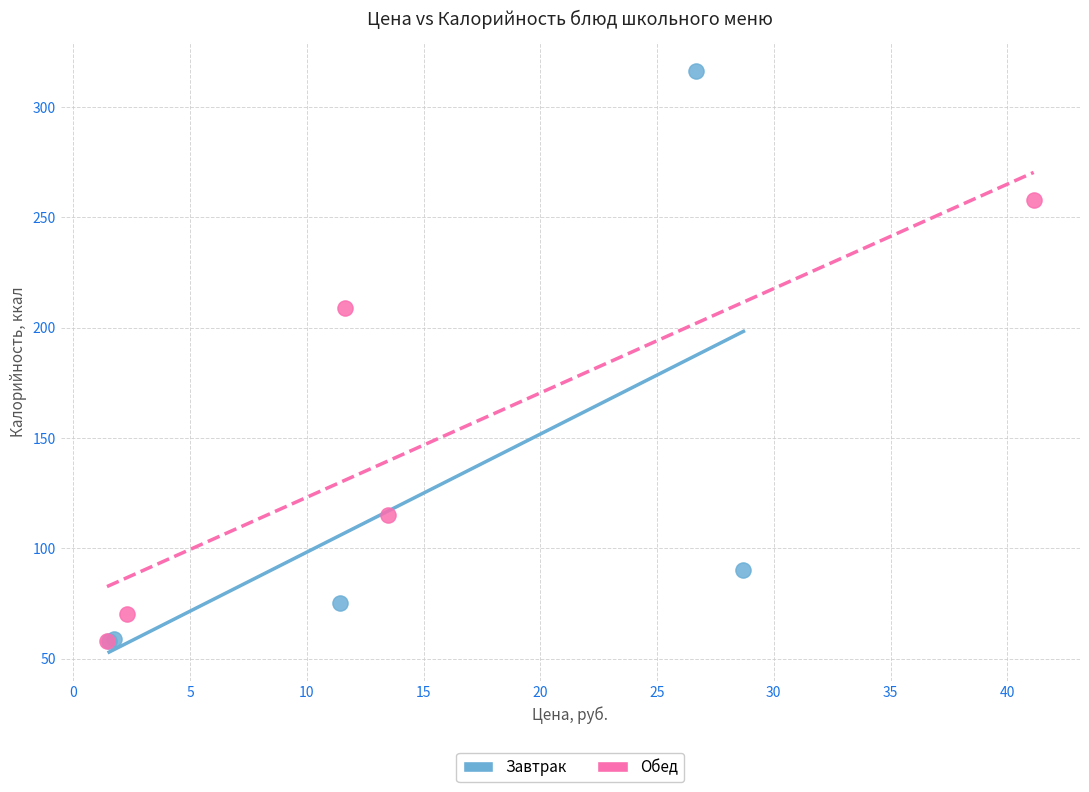

Which series reaches the maximum Y coordinate?

Завтрак